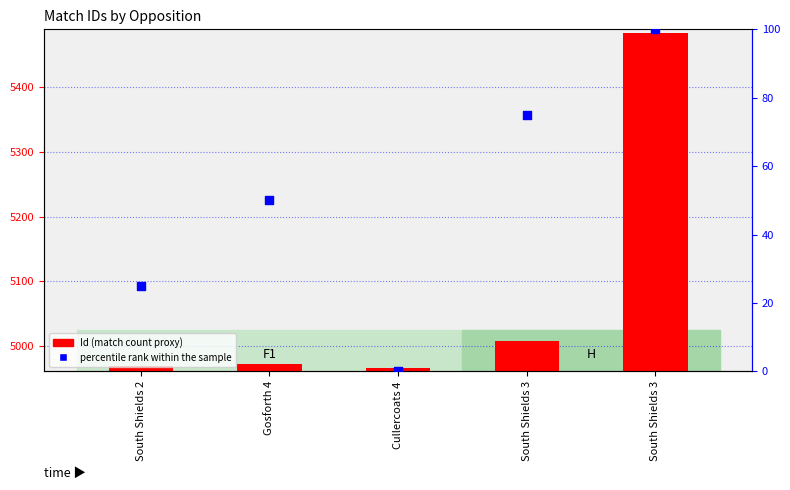

Which series contains the highest Y value?

Id (match count proxy)